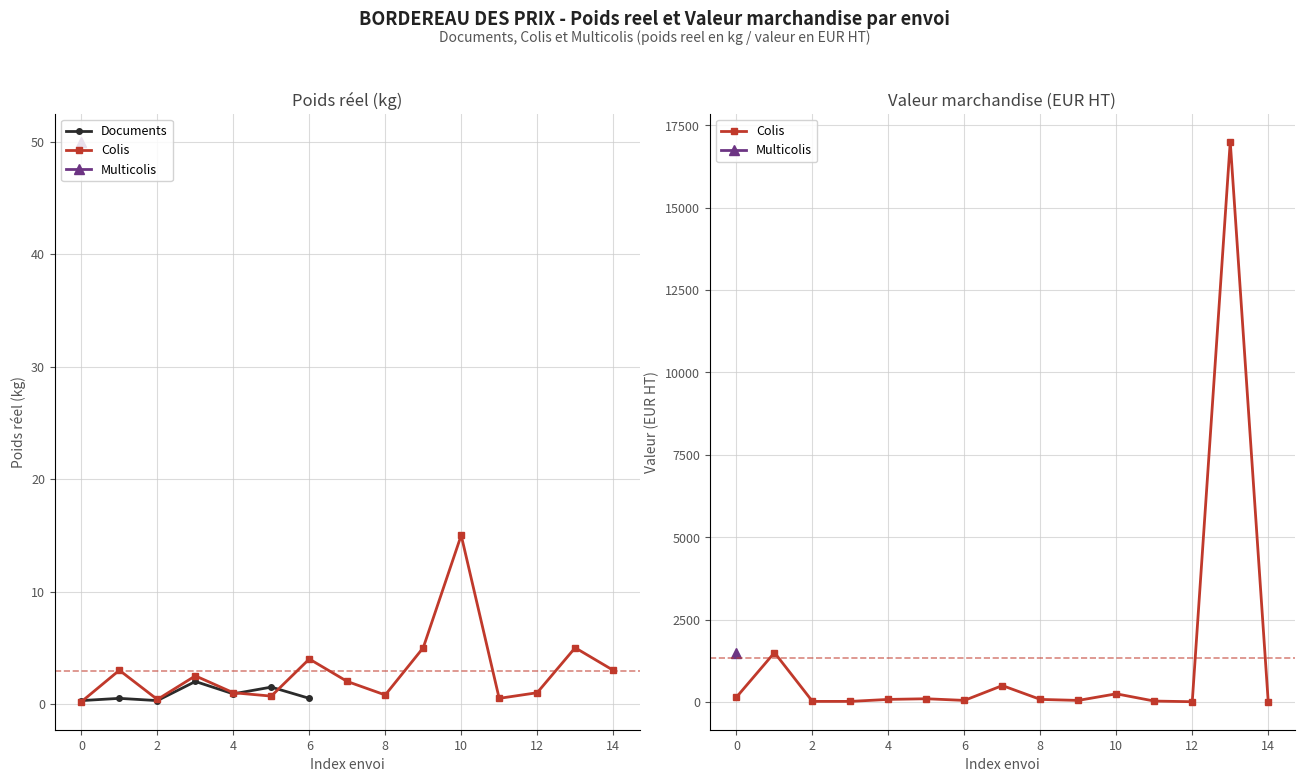

The Documents series shows 0.3 at 0. True or false?

True